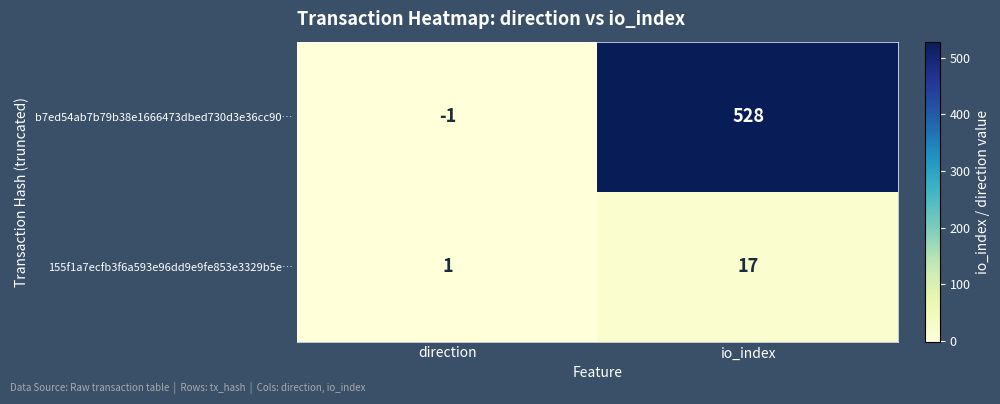

At which category is the sum across all series the highest?

io_index